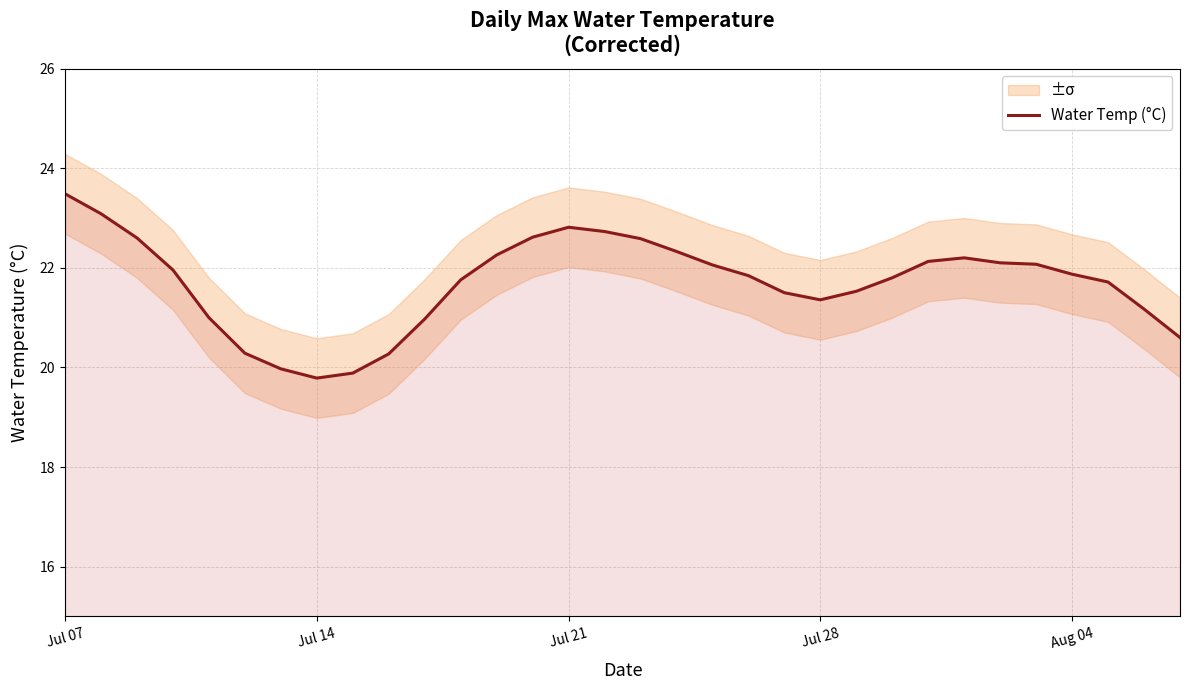

How many interior local valleys (lower than both neighbors) does the data have?

2